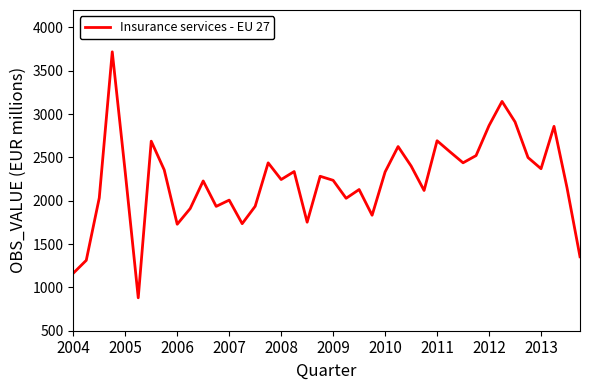

What is the maximum value shown in the chart?

3717.4